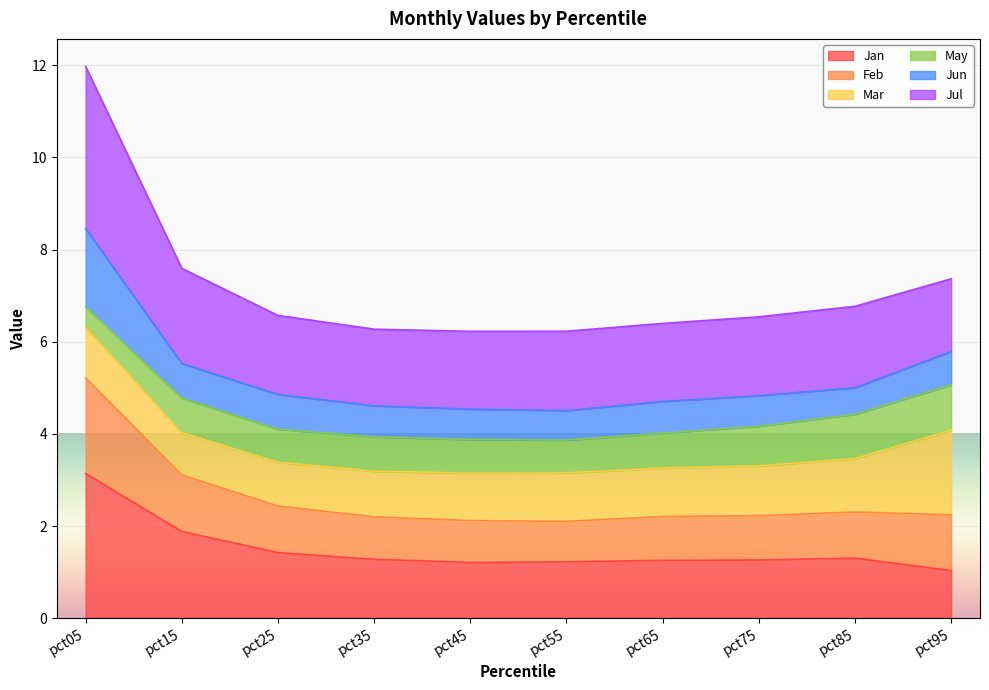

How many lines are shown in the chart?

6